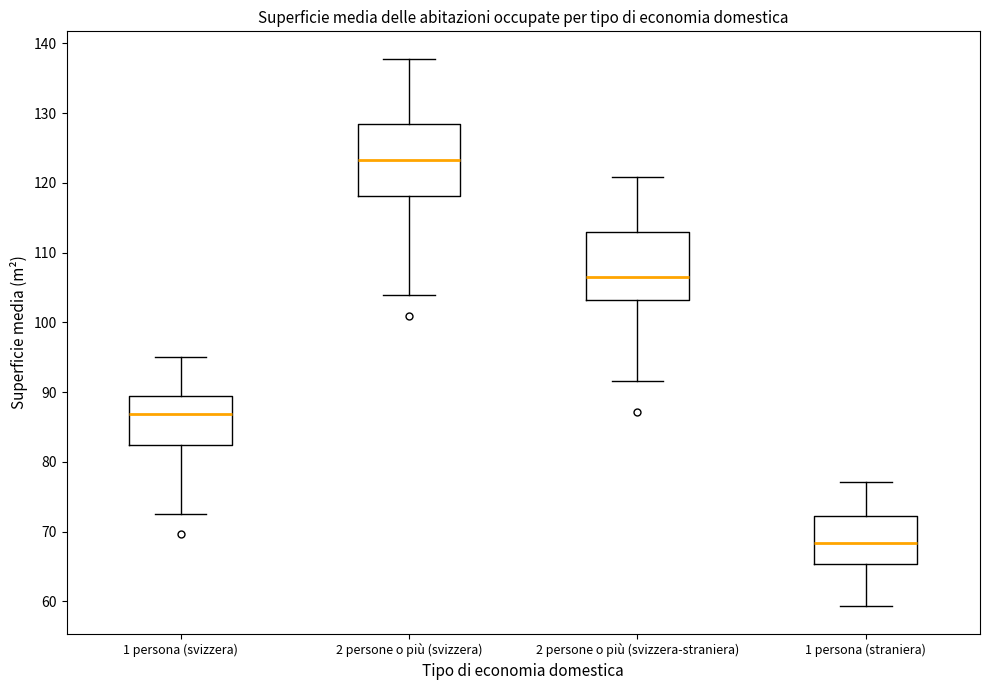

Where does the lower whisker of the box for 2 persone o più (svizzera) end on the y-axis? The values are not printed on the chart, so give them approximately, as read against the axis.

104